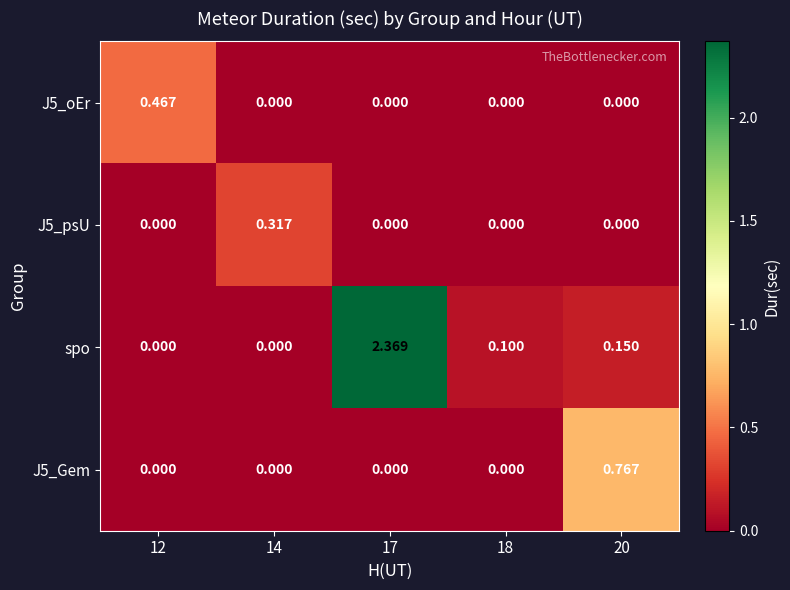

Which series has the largest range (max minus min)?

spo